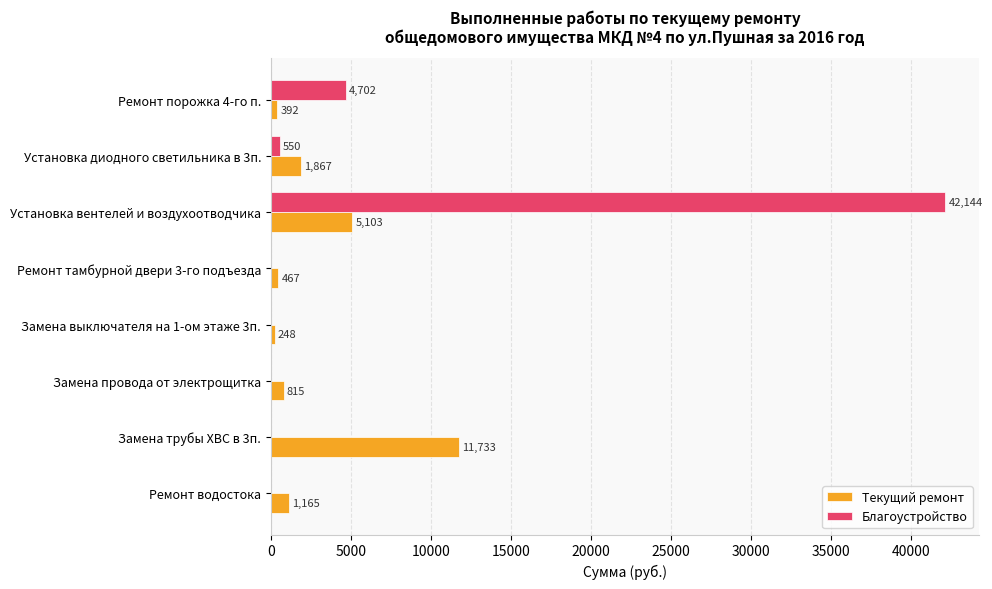

What is the maximum value shown in the chart?

42144